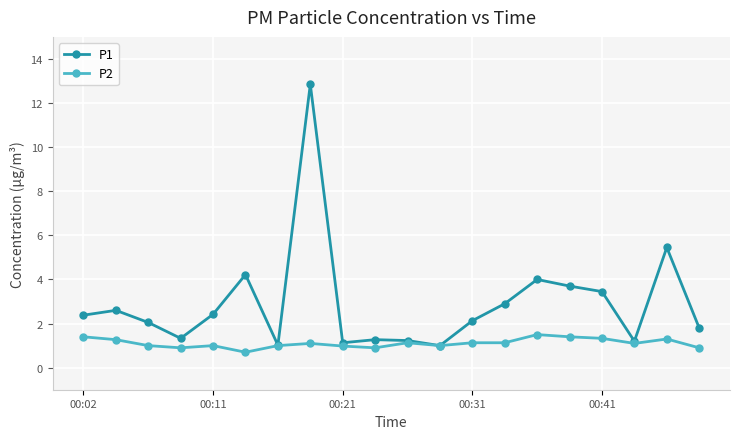

At how many categories does at least one series exceed 0?

20